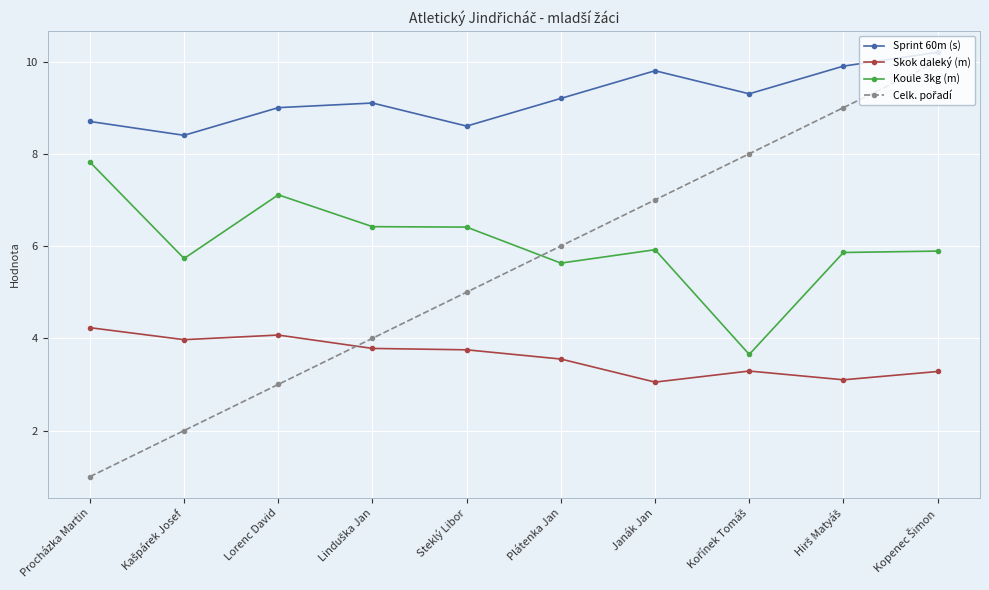

What is the minimum value shown in the chart?

1.0